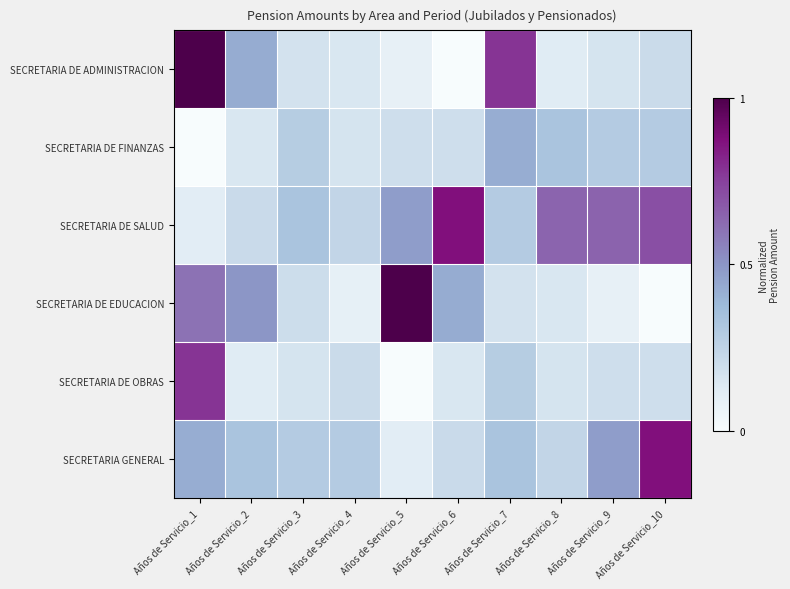

Count the number of data series in this chart.

6